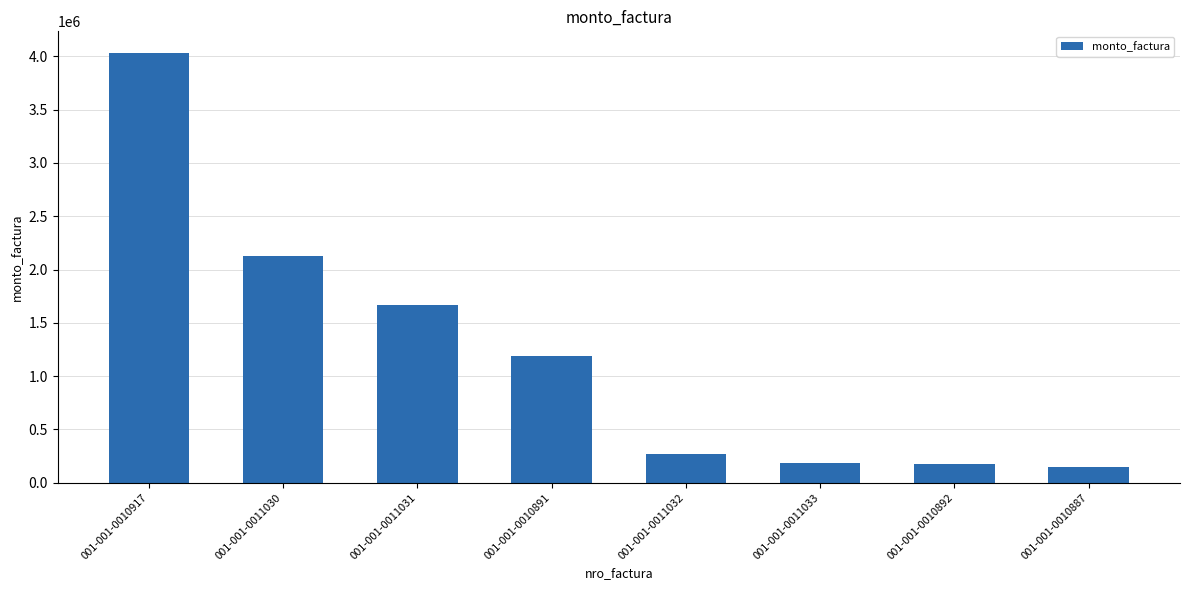

How many distinct data groups are displayed?

1